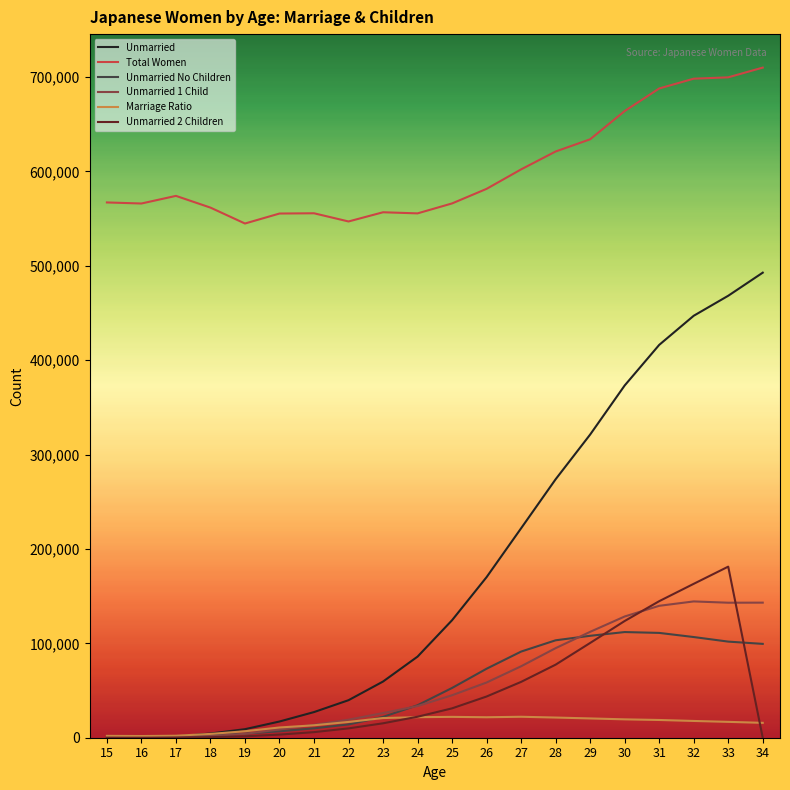

True or false: Unmarried and Total Women cross at least once.

False